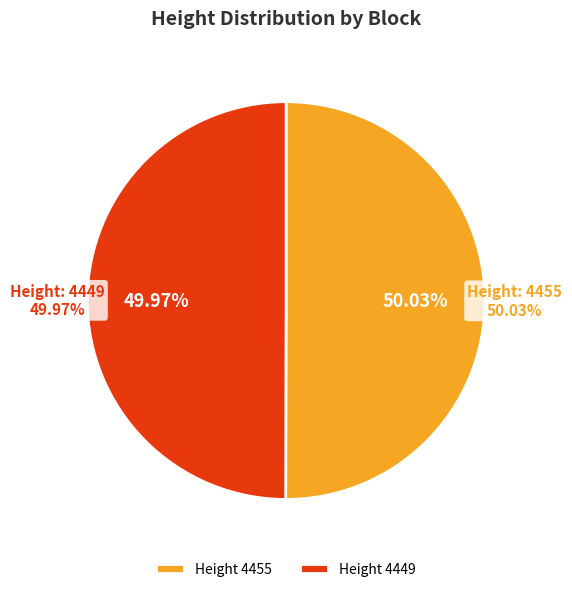

Which category has the biggest portion of the pie?

4455